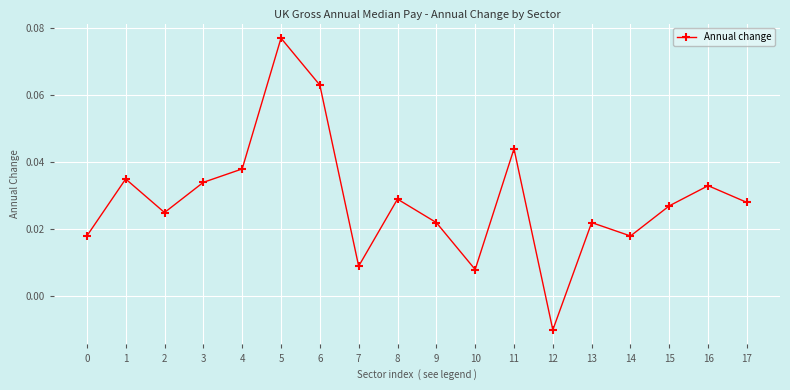

How many negative values are there?

1